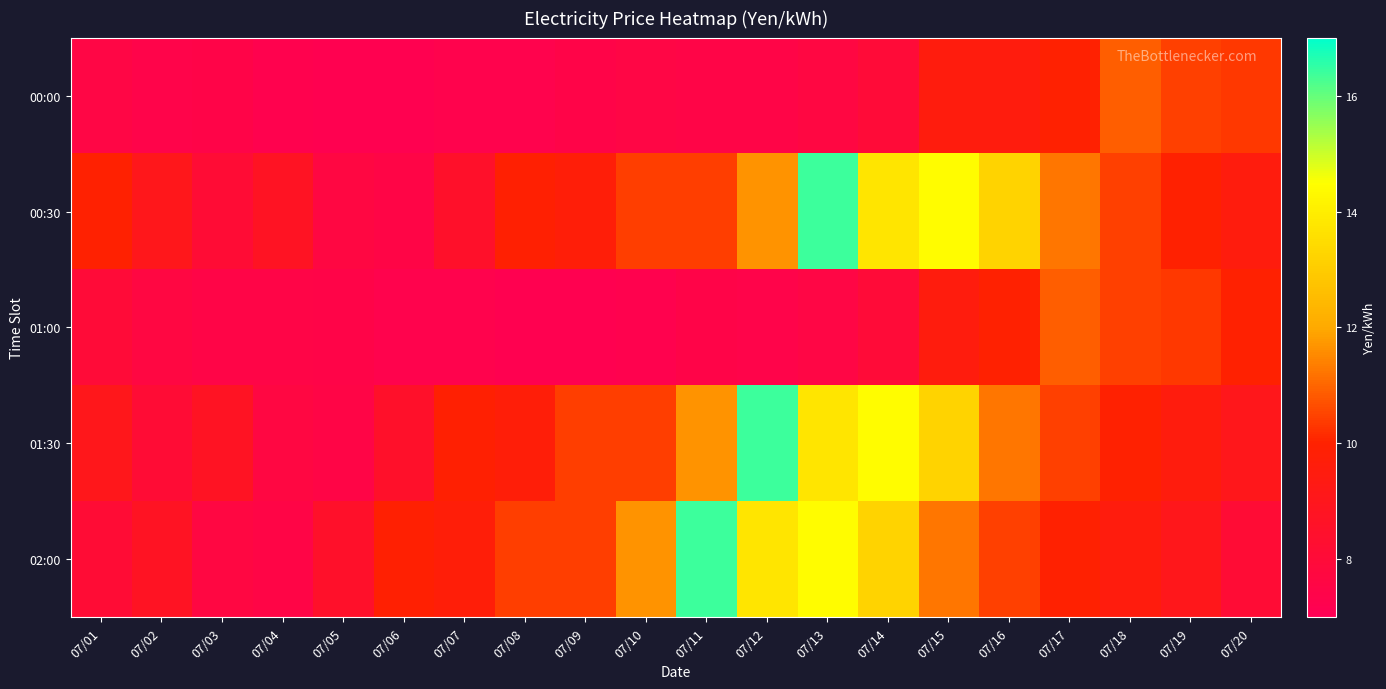

Reading left to right, list all the values displayed in this chart.

00:00: 07/01=7.6	07/02=7.4	07/03=7.5	07/04=7.2	07/05=7.2	07/06=7.2	07/07=7.3	07/08=7.3	07/09=7.5	07/10=7.6	07/11=7.5	07/12=7.5	07/13=7.7	07/14=8.0	07/15=9.5	07/16=9.5	07/17=10.0	07/18=10.9	07/19=10.4	07/20=10.3
00:30: 07/01=9.9	07/02=9.1	07/03=8.1	07/04=8.8	07/05=7.7	07/06=7.5	07/07=8.5	07/08=9.9	07/09=9.7	07/10=10.4	07/11=10.4	07/12=11.7	07/13=16.4	07/14=13.8	07/15=14.4	07/16=13.2	07/17=11.2	07/18=10.4	07/19=10.0	07/20=9.5
01:00: 07/01=8.0	07/02=7.7	07/03=7.5	07/04=7.5	07/05=7.5	07/06=7.3	07/07=7.3	07/08=7.2	07/09=7.2	07/10=7.2	07/11=7.5	07/12=7.4	07/13=7.6	07/14=8.0	07/15=9.5	07/16=10.0	07/17=10.9	07/18=10.4	07/19=10.3	07/20=9.9
01:30: 07/01=9.1	07/02=8.1	07/03=8.8	07/04=7.7	07/05=7.5	07/06=8.5	07/07=9.9	07/08=9.7	07/09=10.4	07/10=10.4	07/11=11.7	07/12=16.4	07/13=13.8	07/14=14.4	07/15=13.2	07/16=11.2	07/17=10.4	07/18=10.0	07/19=9.5	07/20=9.1
02:00: 07/01=8.1	07/02=8.8	07/03=7.7	07/04=7.5	07/05=8.5	07/06=9.9	07/07=9.7	07/08=10.4	07/09=10.4	07/10=11.7	07/11=16.4	07/12=13.8	07/13=14.4	07/14=13.2	07/15=11.2	07/16=10.4	07/17=10.0	07/18=9.5	07/19=9.1	07/20=8.1